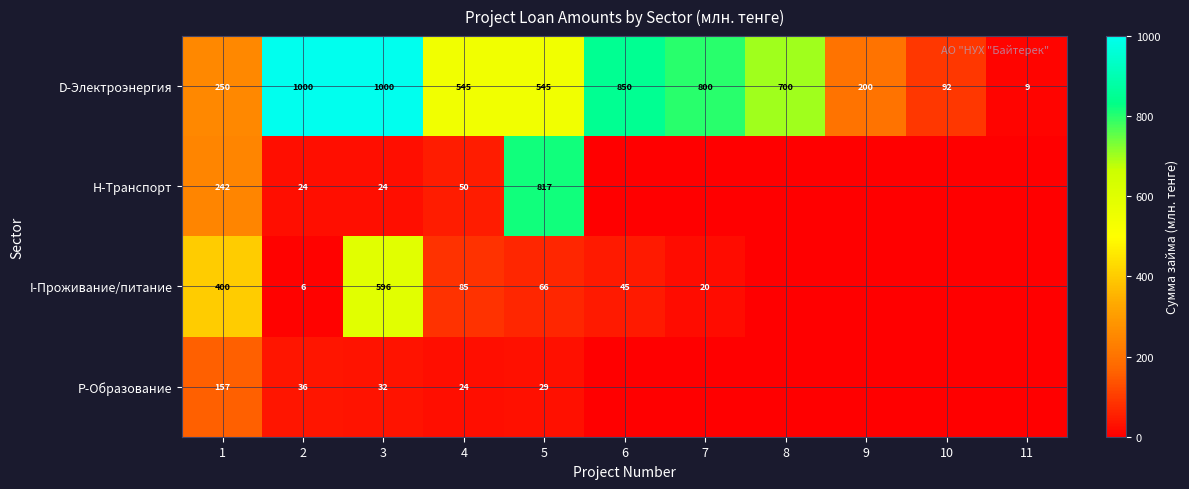

What is the total value across all series at 1?

1049